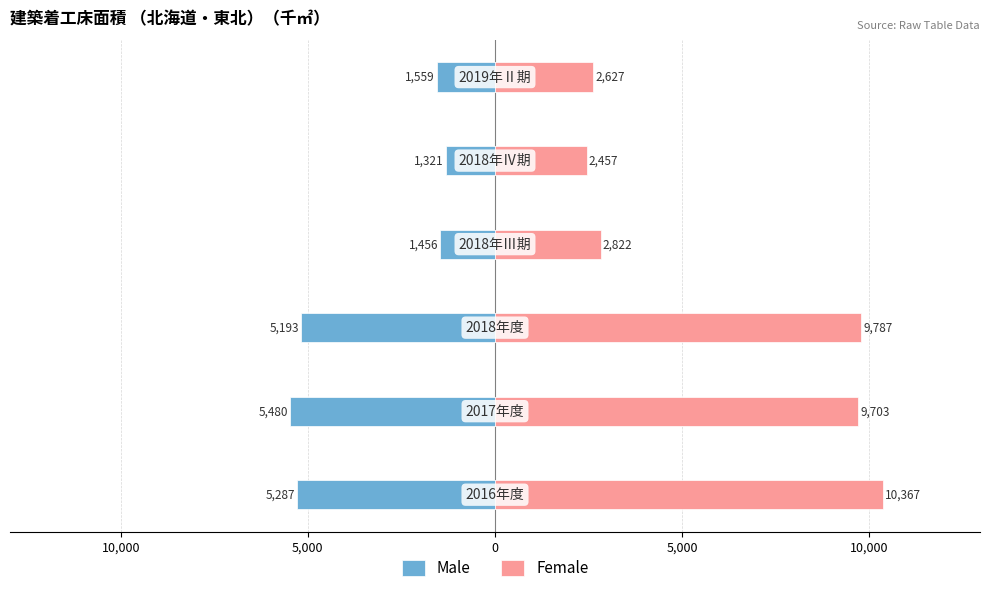

The Female series shows 3858.8 at 10,000. True or false?

False